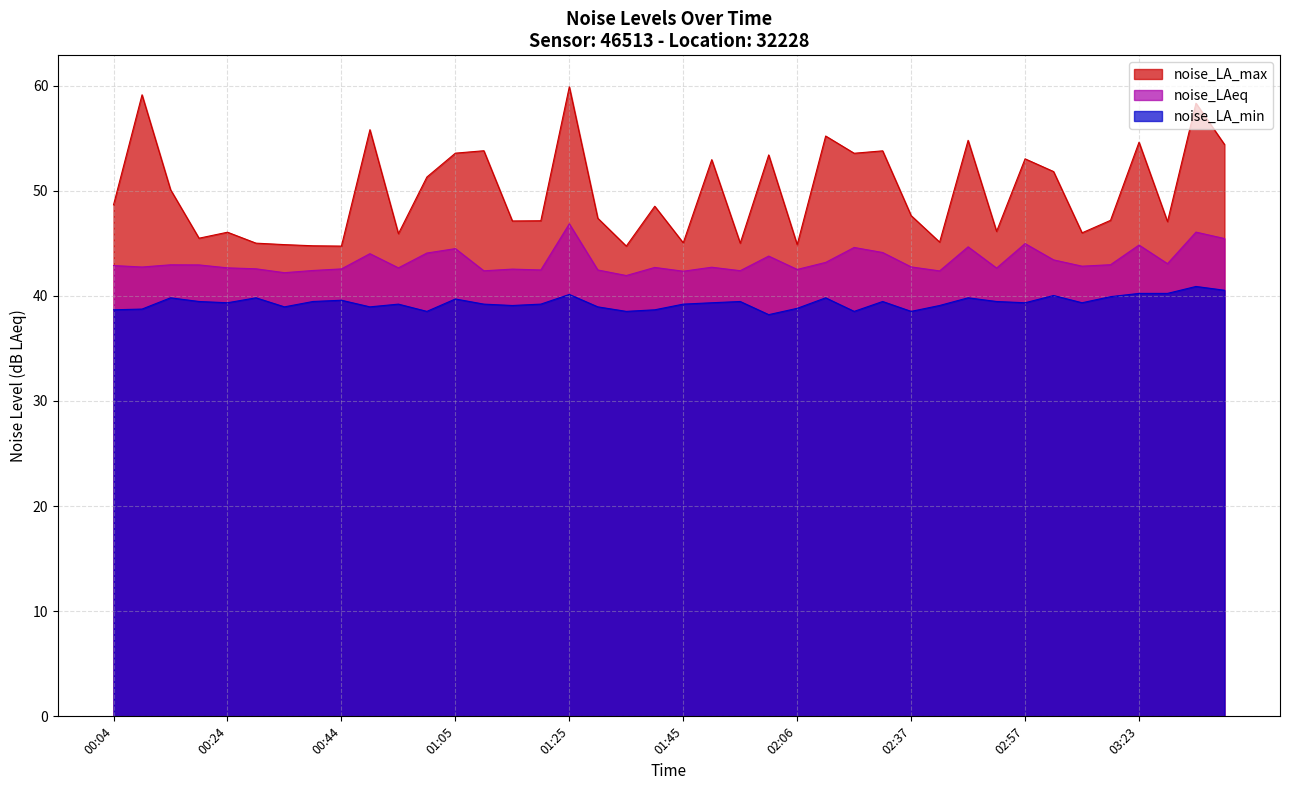

At how many categories does at least one series exceed 59?

2